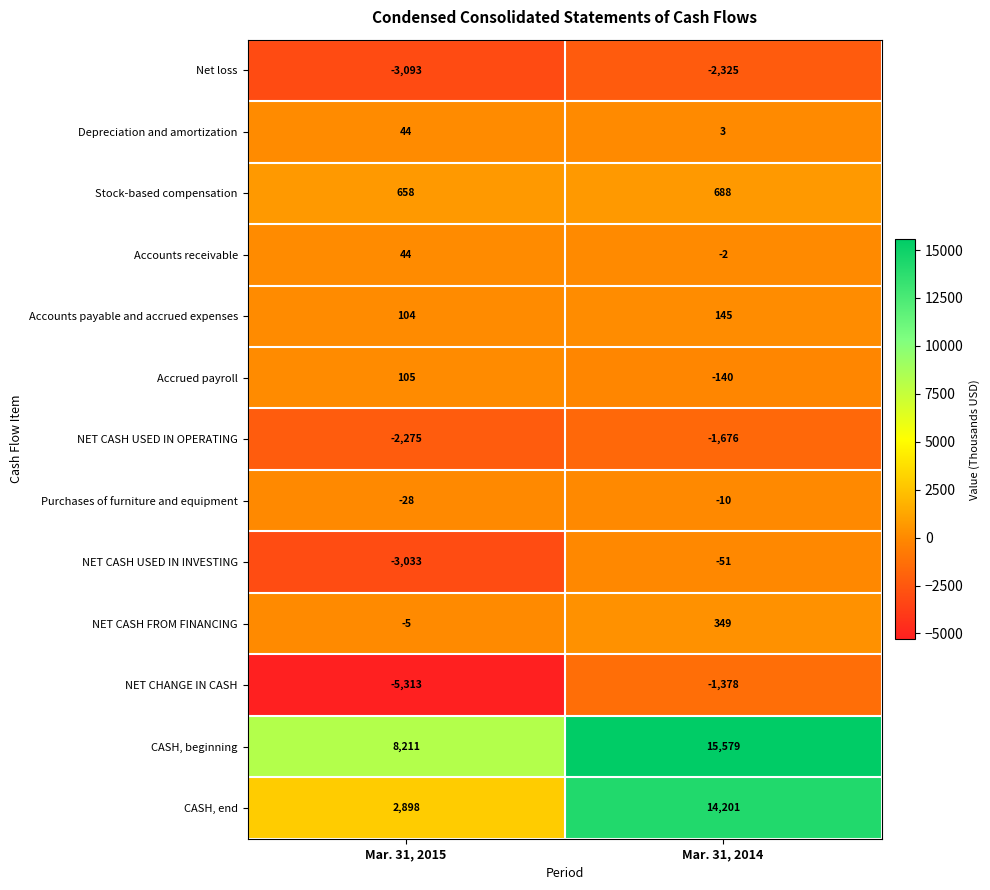

Reading left to right, transcribe all the data shown in this chart.

Net loss: -3093	-2325
Depreciation and amortization: 44	3
Stock-based compensation: 658	688
Accounts receivable: 44	-2
Accounts payable and accrued expenses: 104	145
Accrued payroll: 105	-140
NET CASH USED IN OPERATING: -2275	-1676
Purchases of furniture and equipment: -28	-10
NET CASH USED IN INVESTING: -3033	-51
NET CASH FROM FINANCING: -5	349
NET CHANGE IN CASH: -5313	-1378
CASH, beginning: 8211	15579
CASH, end: 2898	14201